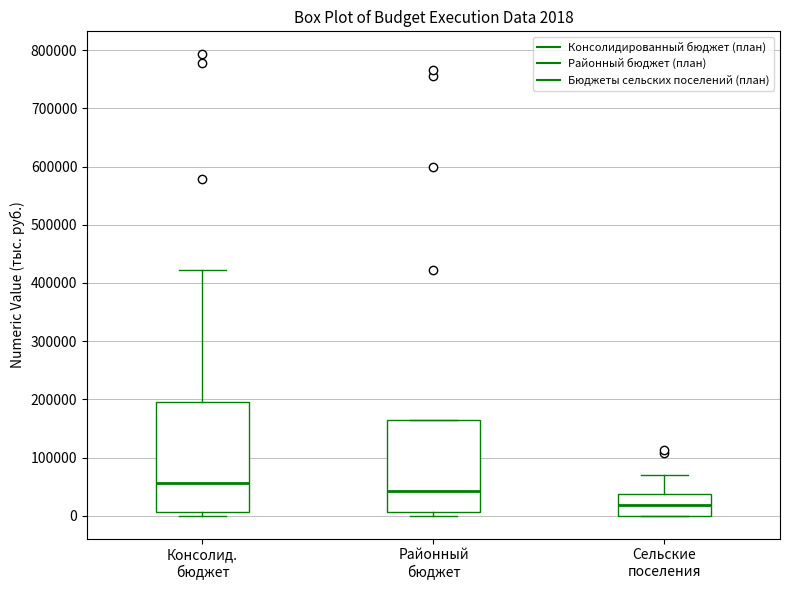

Which box has the lowest median line?

Сельские поселения